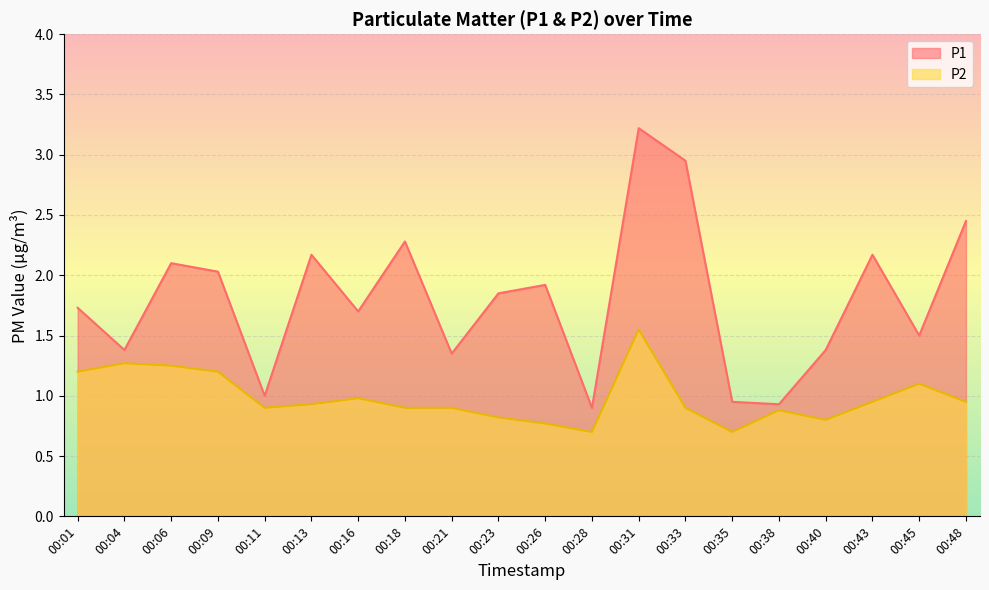

List the series in order of their overall mean, highest first.

P1, P2